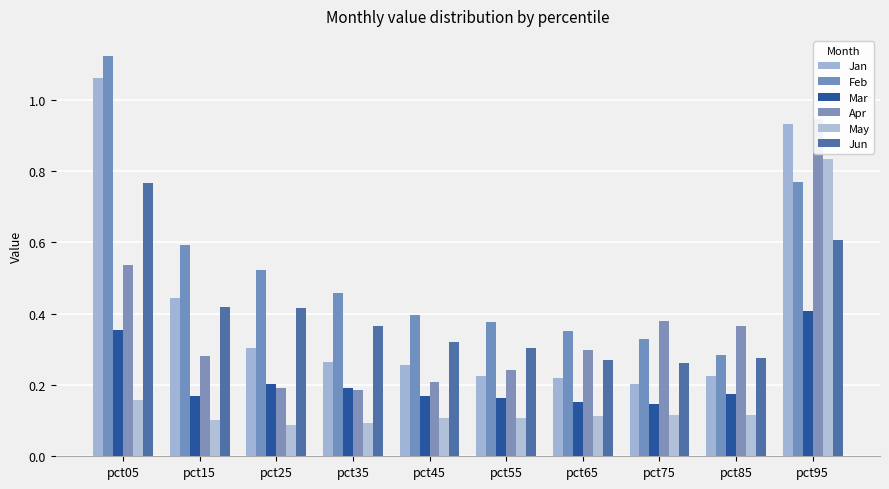

Is the value of Apr at pct25 greater than the value of Mar at pct95?

No